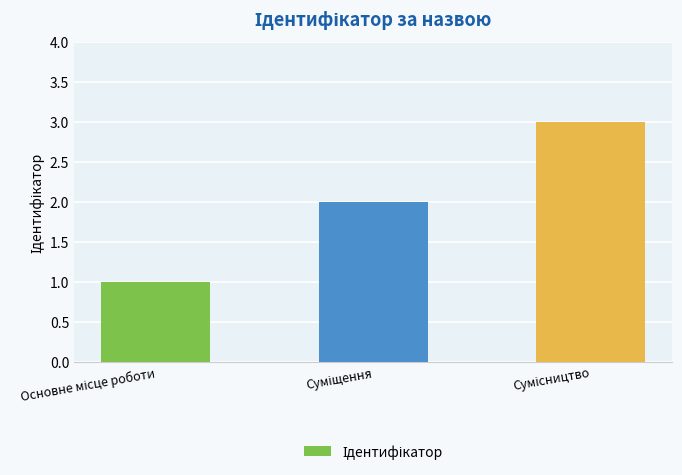

How many bars are there in total?

3